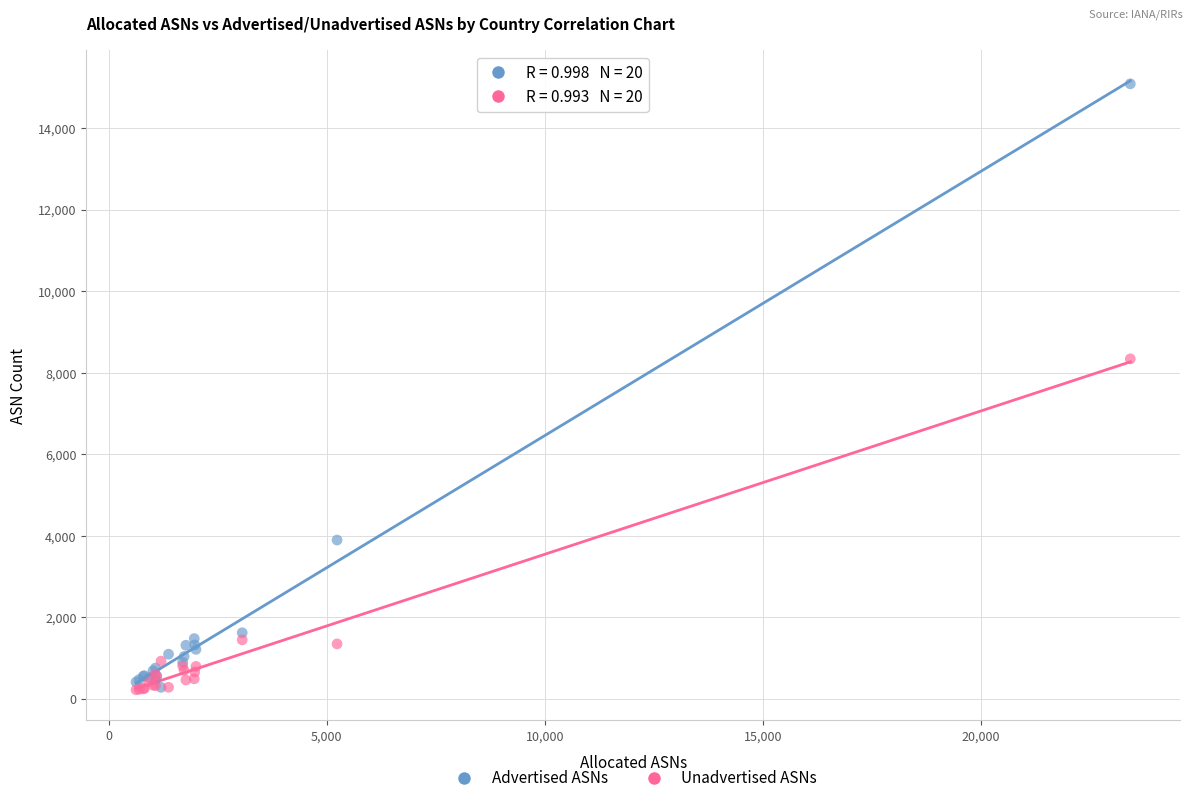

Across all series, what Y value is closest to 7653?

8339